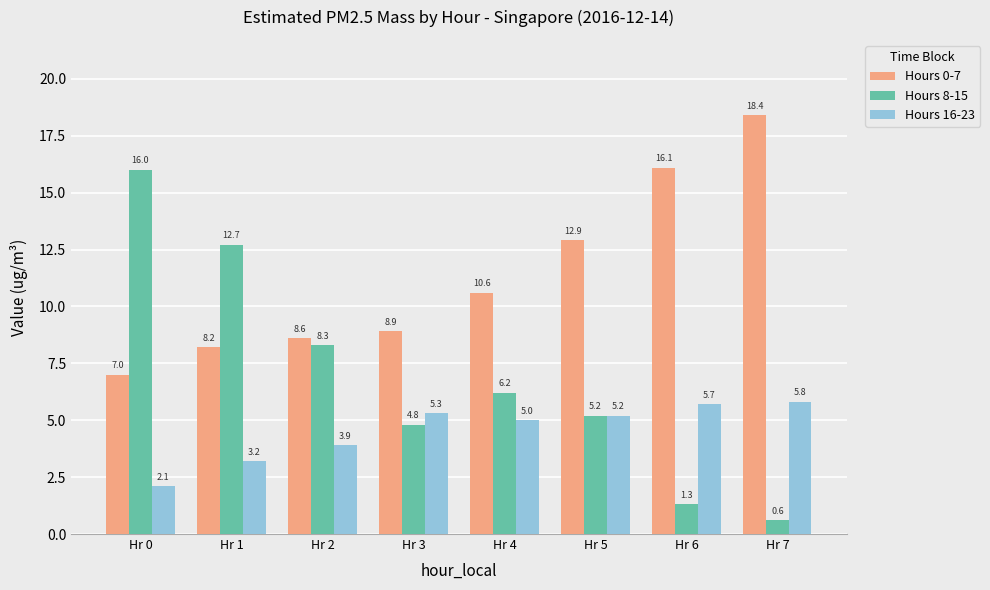

Which category has the highest value in the Hours 16-23 series?

Hr 7